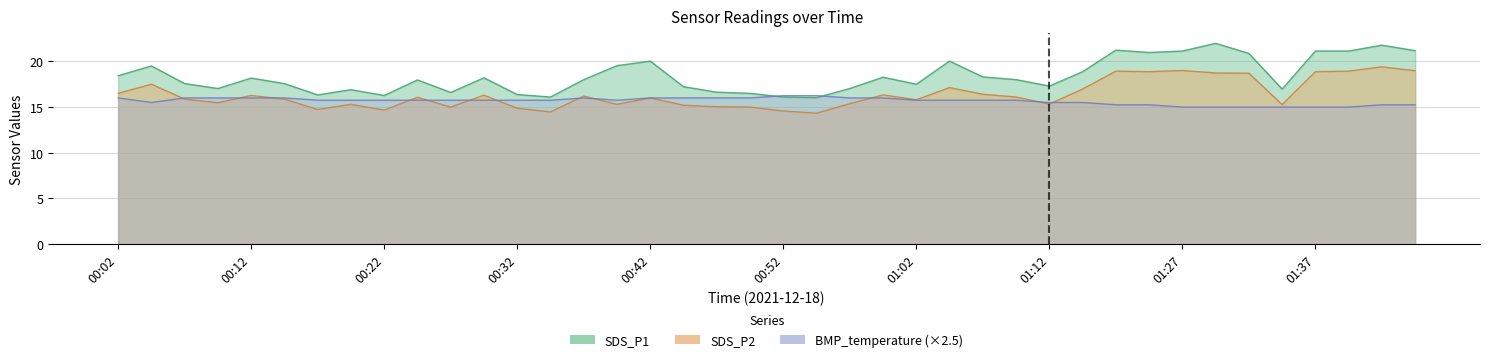

Which series has the largest total across all categories?

SDS_P1